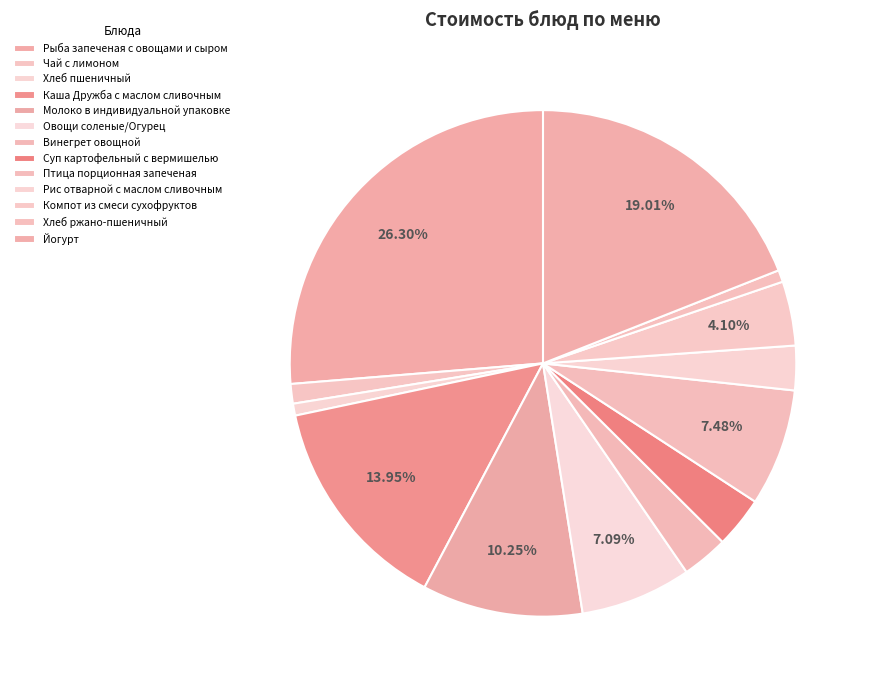

What is the change in value from Овощи соленые/Огурец to Рис отварной с маслом сливочным?

-7.4